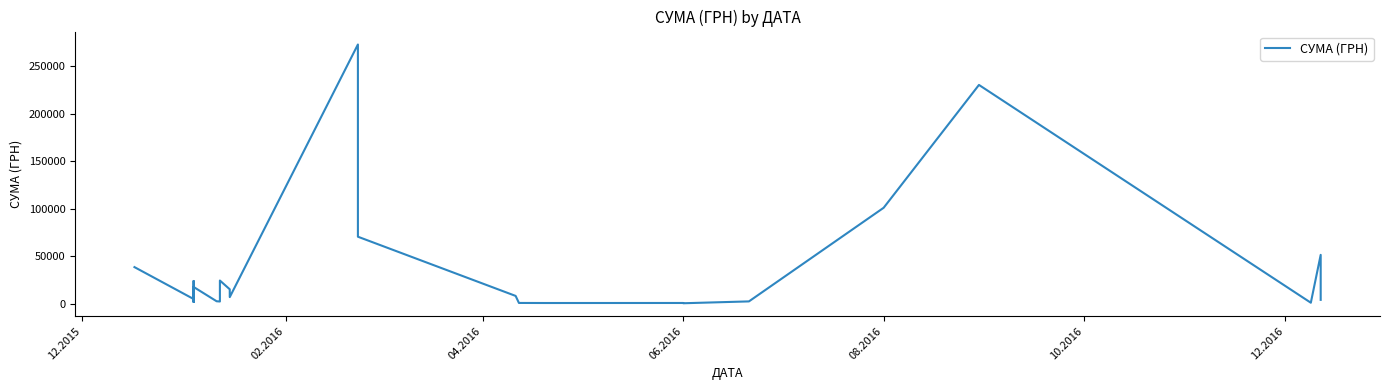

The chart shows a value of 33517.8 at 04.2016. True or false?

False